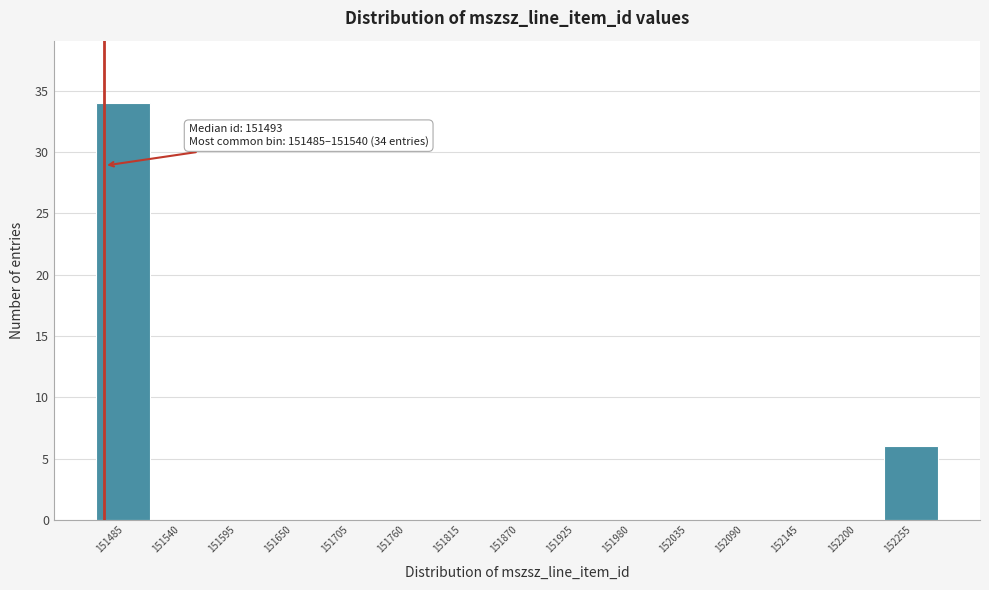

Reading right to left, extract all data points from this chart.

152255=6	152200=0	152145=0	152090=0	152035=0	151980=0	151925=0	151870=0	151815=0	151760=0	151705=0	151650=0	151595=0	151540=0	151485=34